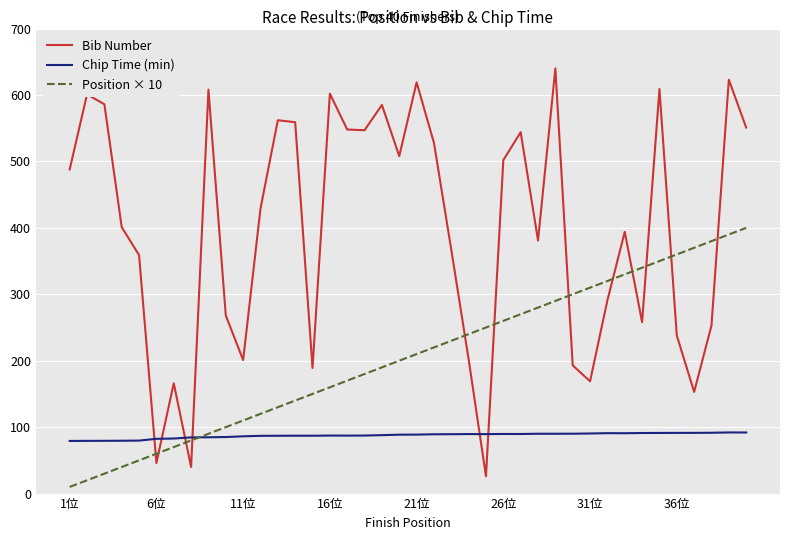

List the series in order of their overall mean, highest first.

Bib Number, Position × 10, Chip Time (min)